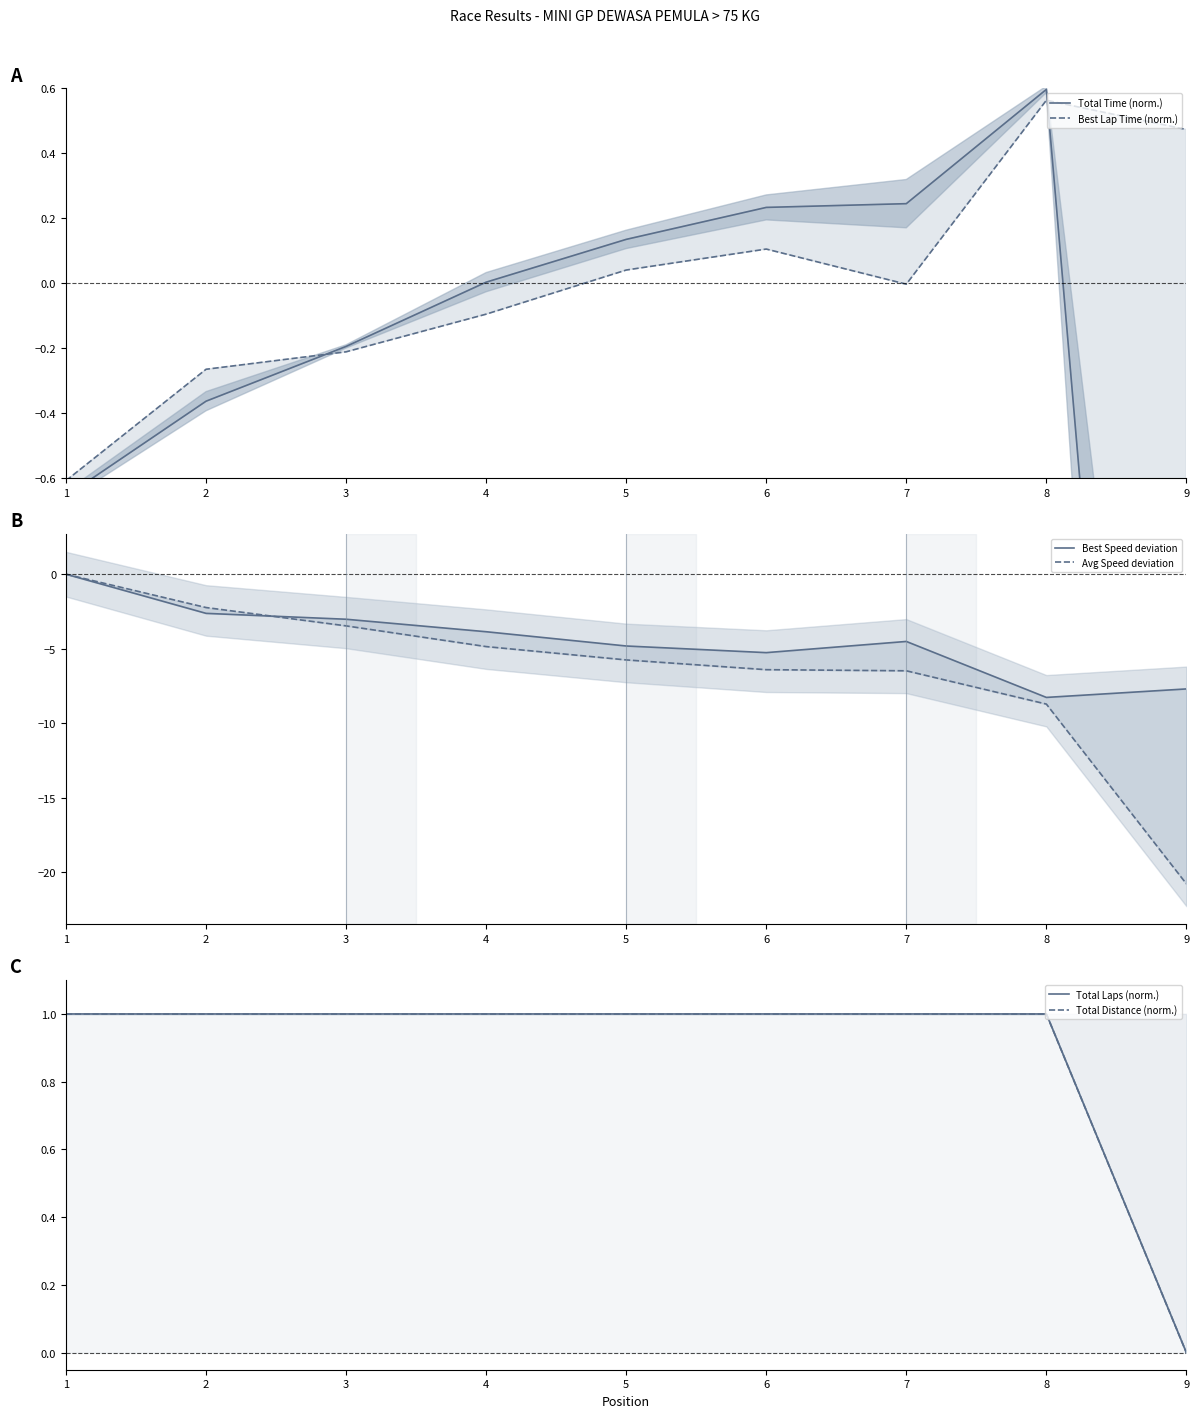

Which series has the widest spread of values?

Avg Speed deviation